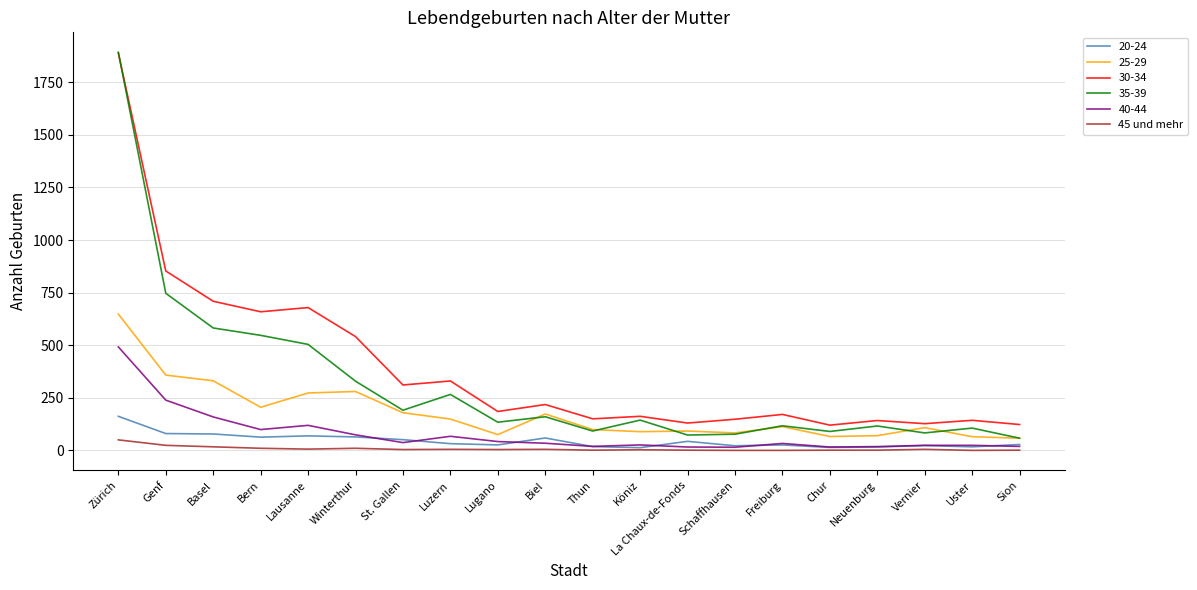

Is it true that 30-34 equals 541 at Winterthur?

True